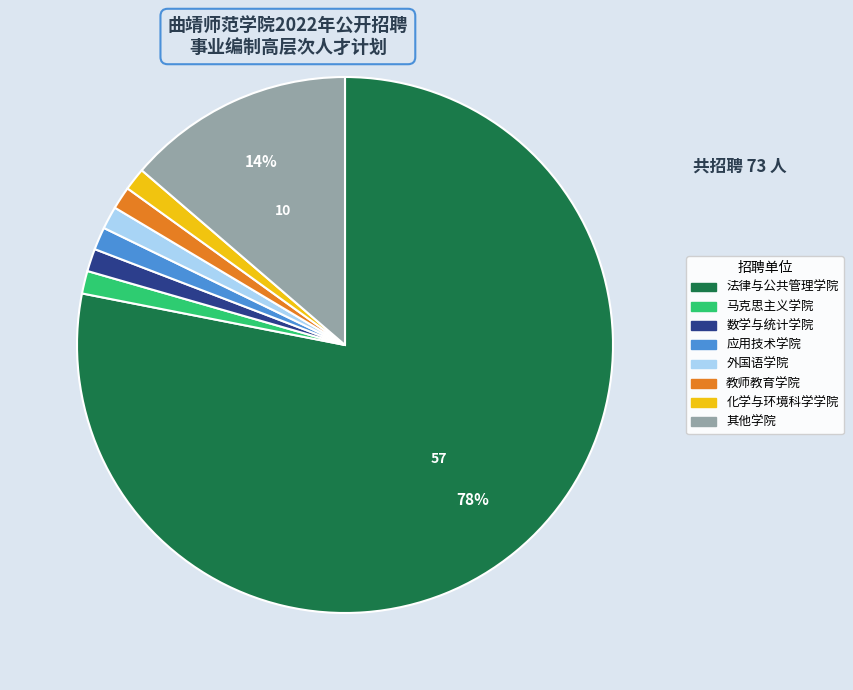

Is there a majority slice in this chart?

Yes